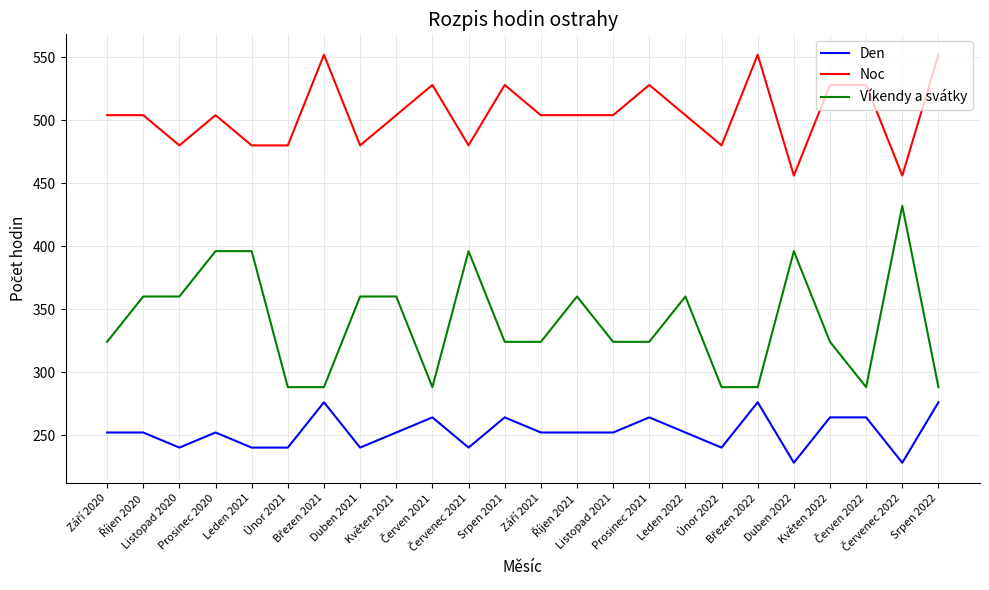

What is the spread (max minus min) of values at Únor 2021?

240